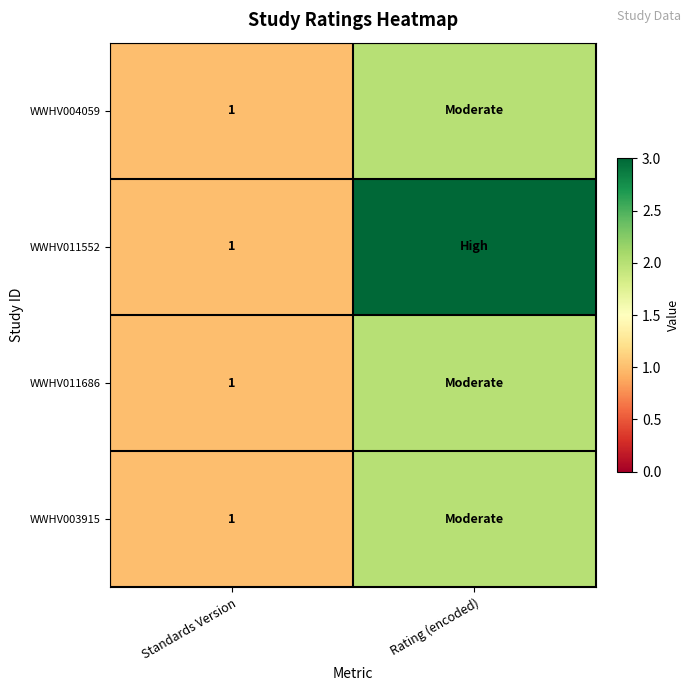

What is the total value across all series at Rating (encoded)?

9